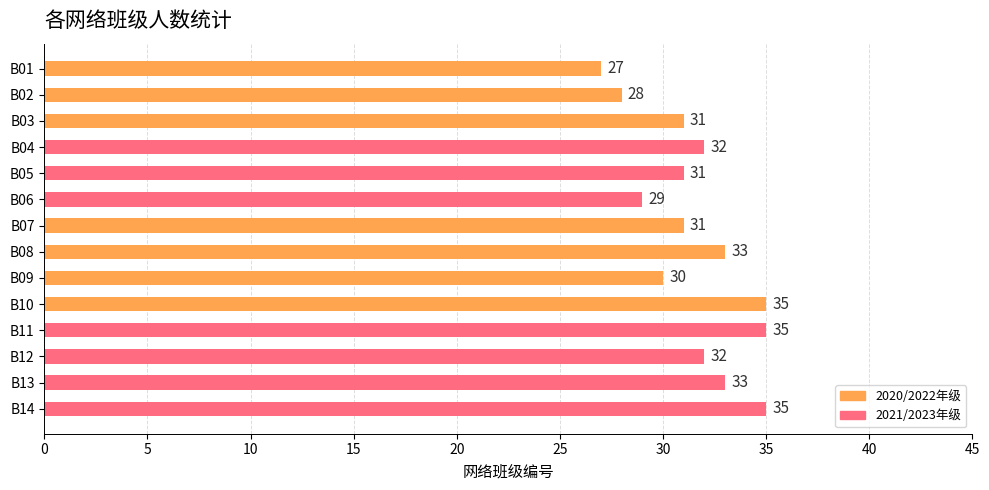

Reading top to bottom, what are all the values shown in this chart?

27	28	31	32	31	29	31	33	30	35	35	32	33	35